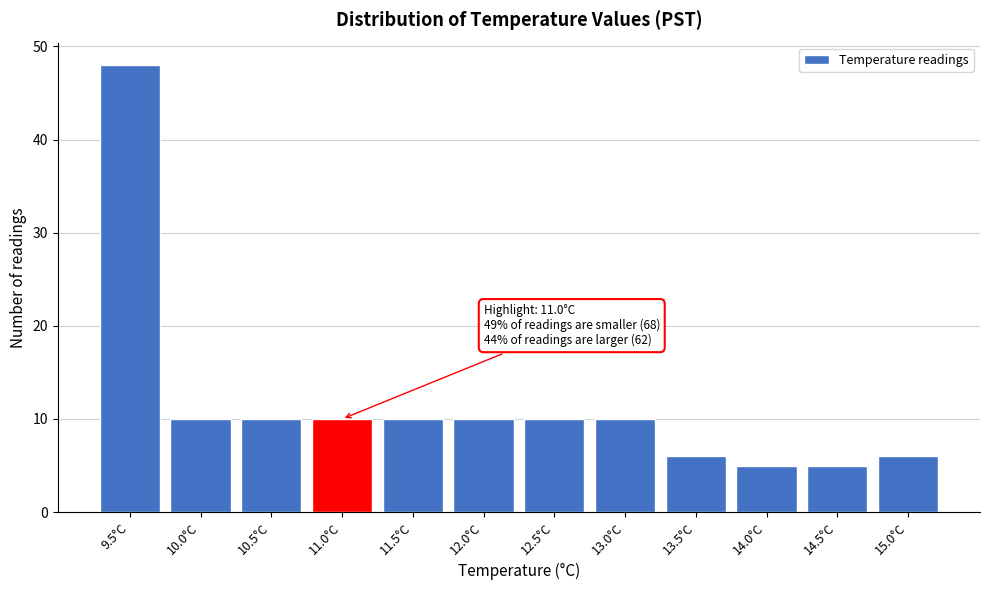

Reading right to left, extract all data points from this chart.

6	5	5	6	10	10	10	10	10	10	10	48